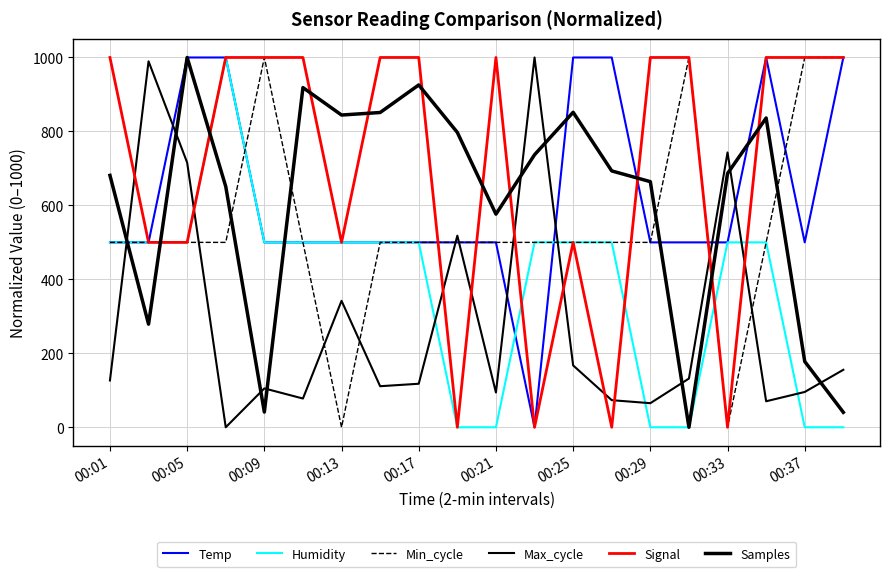

Which series has the widest spread of values?

Temp